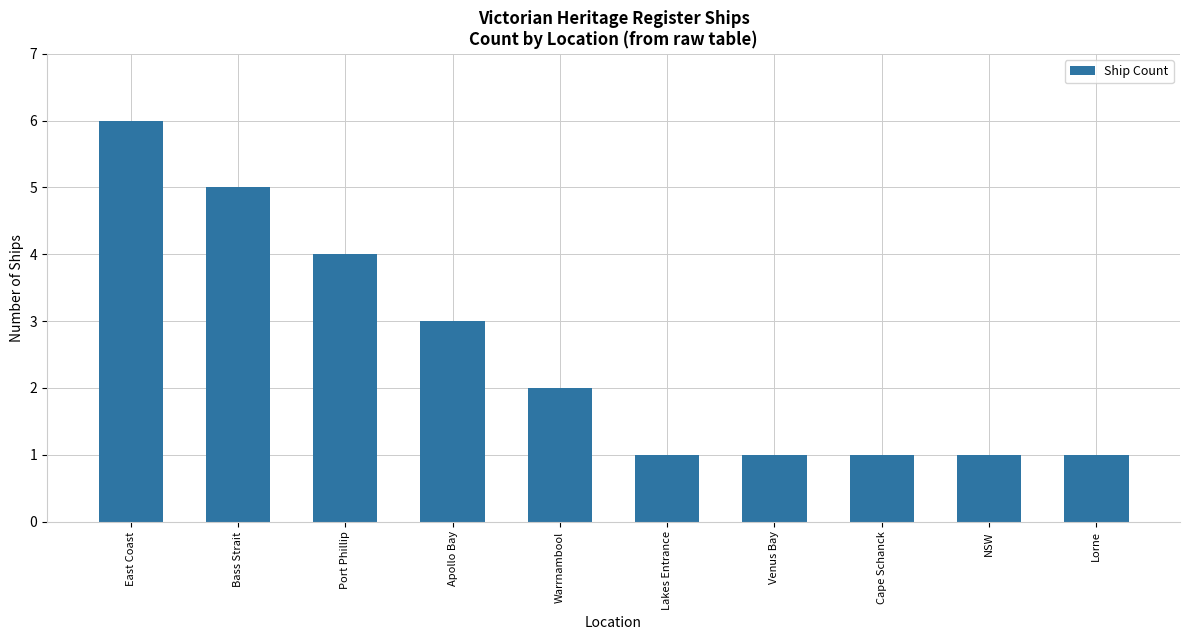

What is the difference between the maximum and minimum values?

5